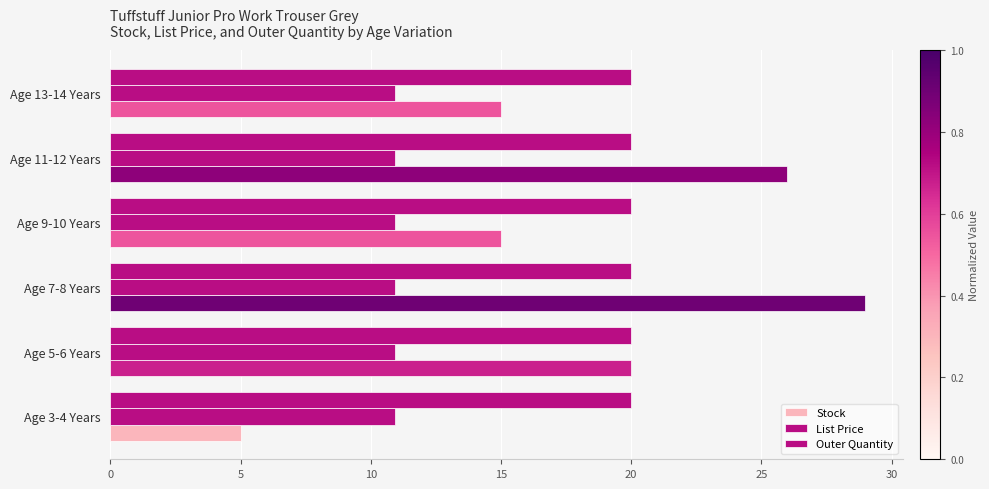

How many distinct data groups are displayed?

3